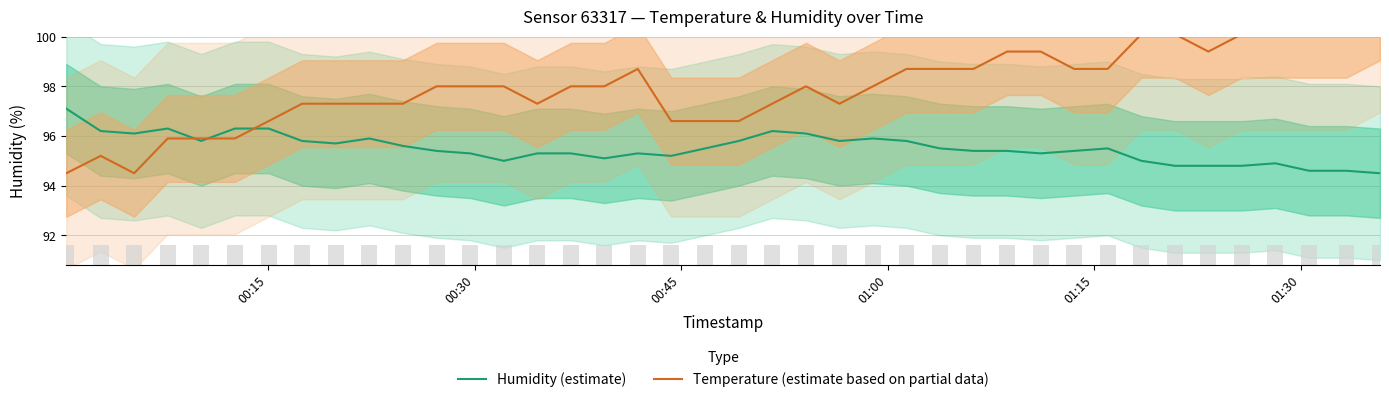

What is the maximum value shown in the chart?

100.8